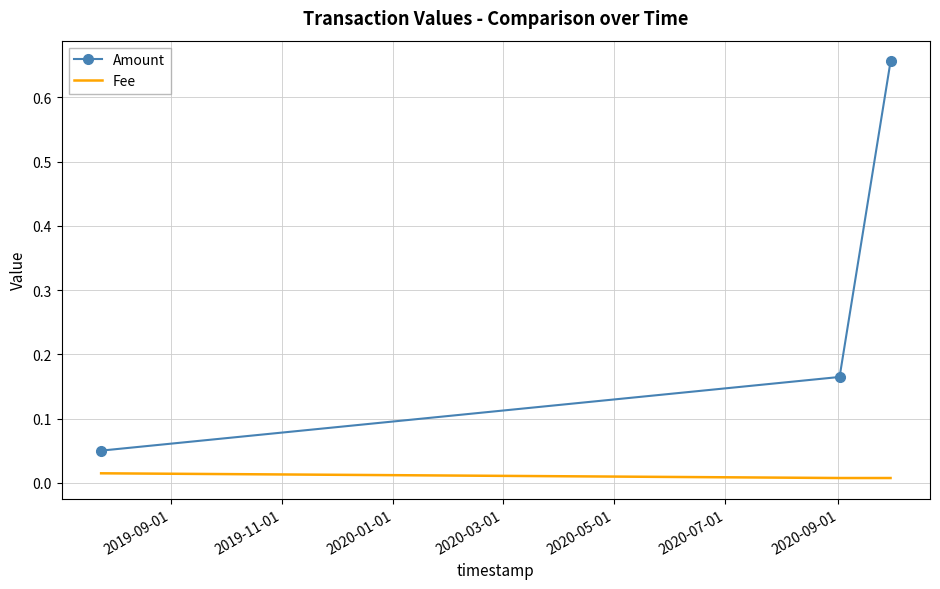

Which series has the largest range (max minus min)?

Amount